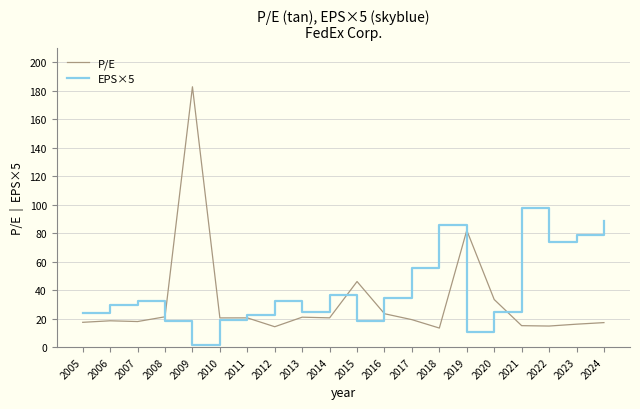

How many lines are shown in the chart?

2